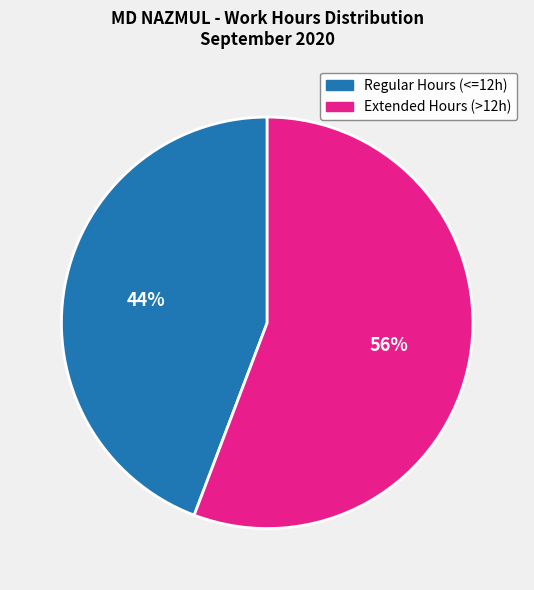

What is the smallest slice in the pie chart?

Regular Hours (<=12h)